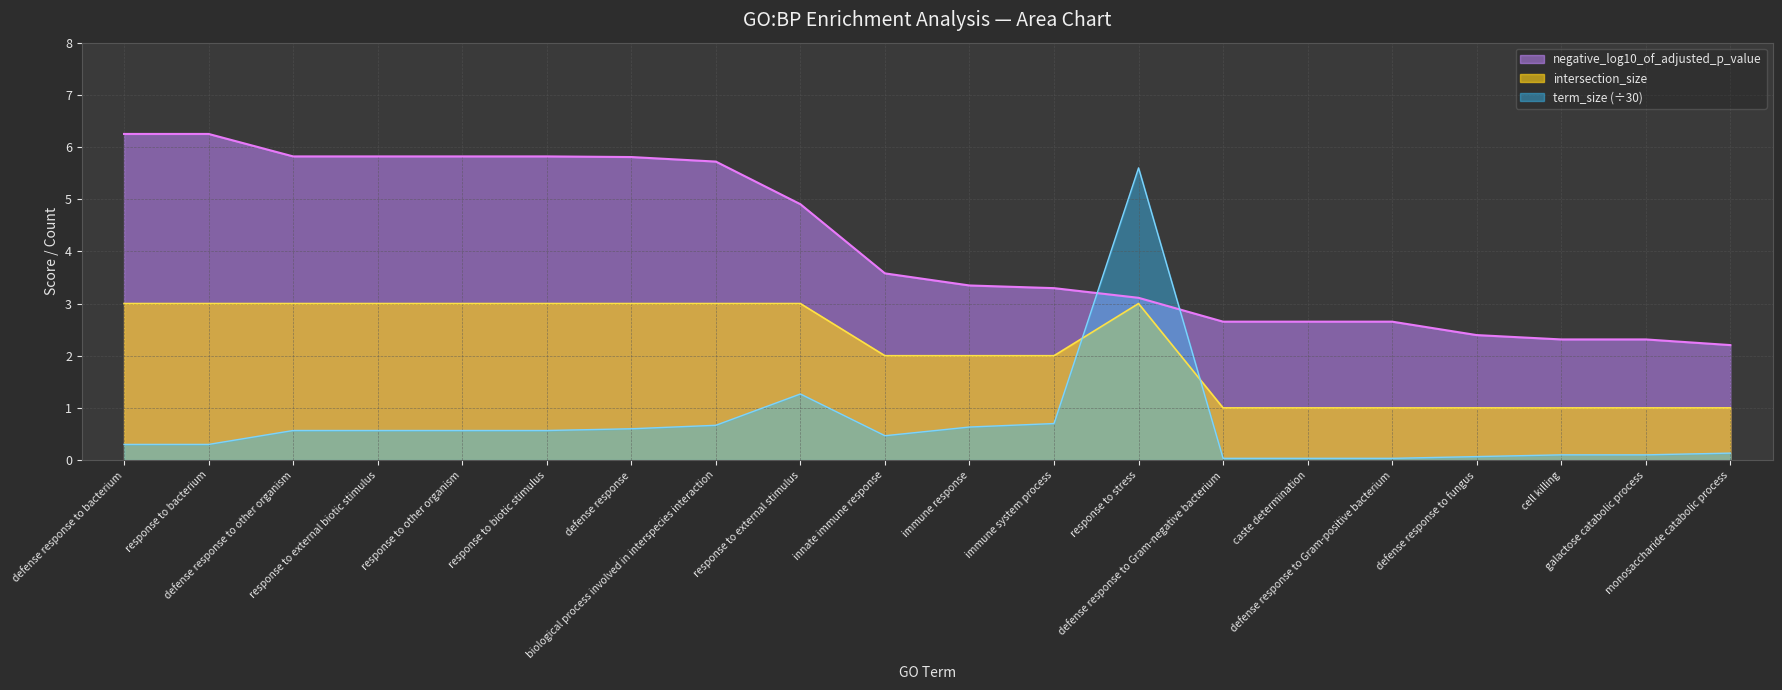

How many lines are shown in the chart?

3